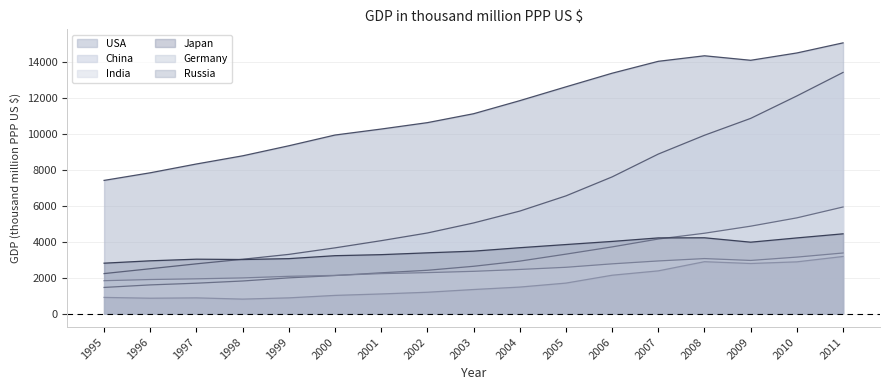

Does the chart have visible grid lines?

Yes